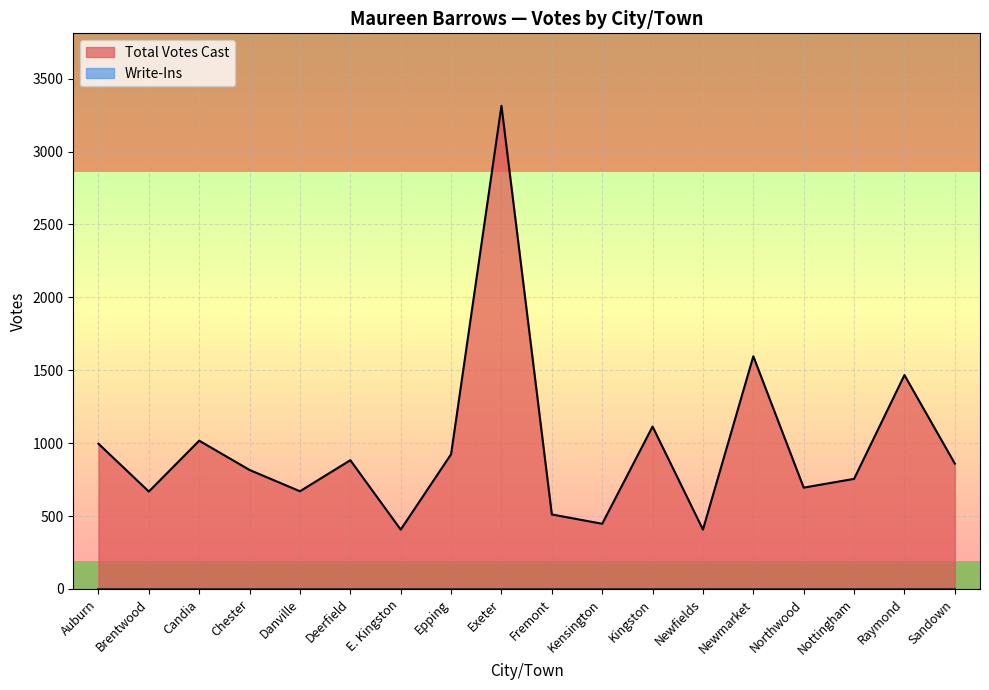

Where is the first local maximum?

Candia